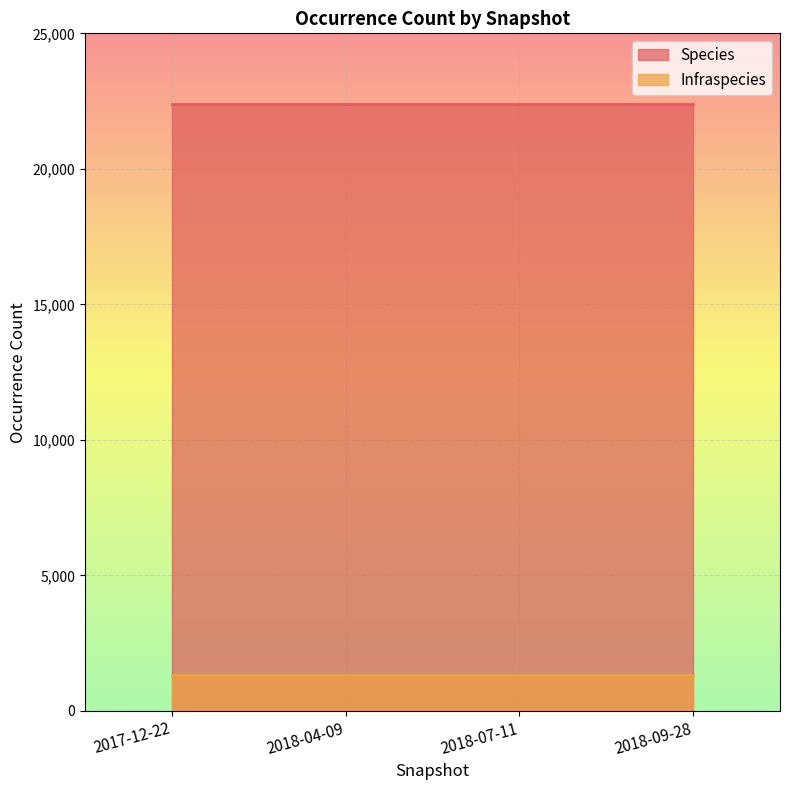

Which series changed the most between 2017-12-22 and 2018-07-11?

Species